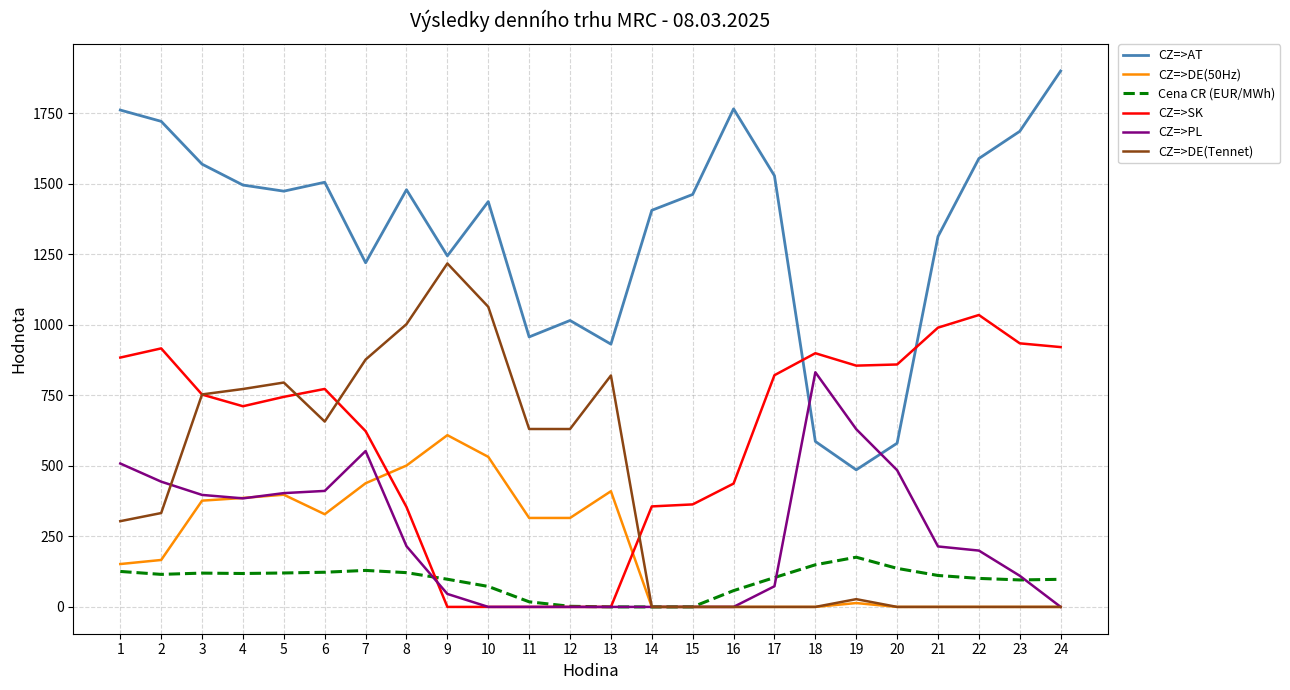

What is the maximum value for CZ=>DE(50Hz)?

608.5